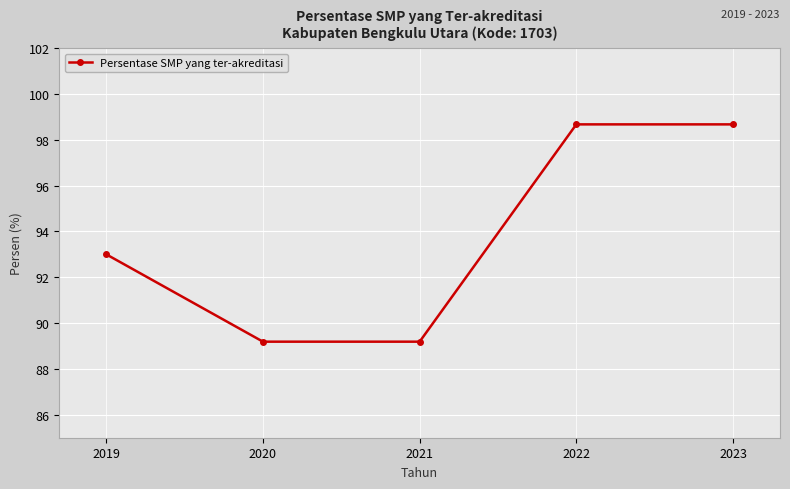

What is the ratio of the value at 2022 to the value at 2021?

1.1